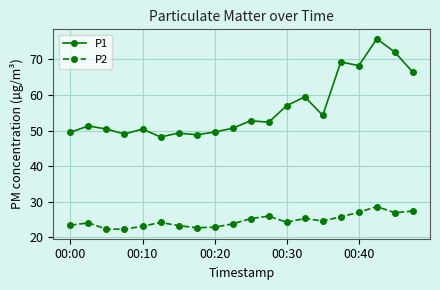

Which series has the largest range (max minus min)?

P1